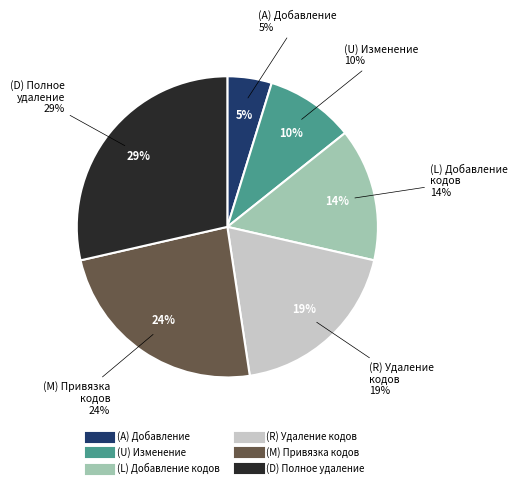

What percentage is the (L) Добавление кодов slice, to the nearest percent?

14%